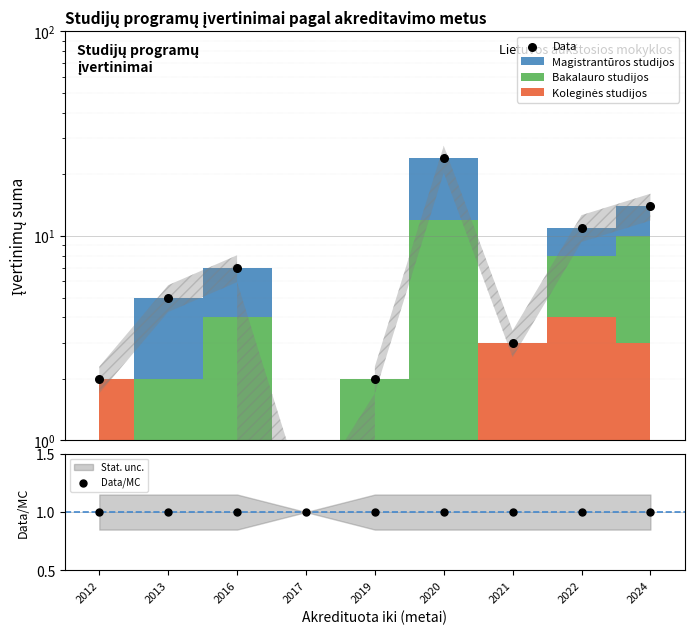

What is the total value across all series at 2020?

25